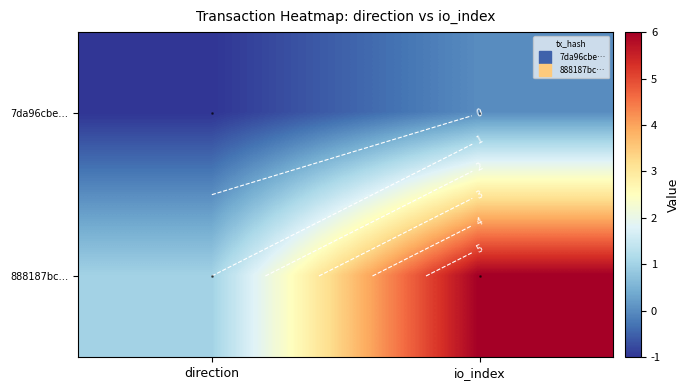

True or false: 888187bc… has a value of 6 at io_index.

True